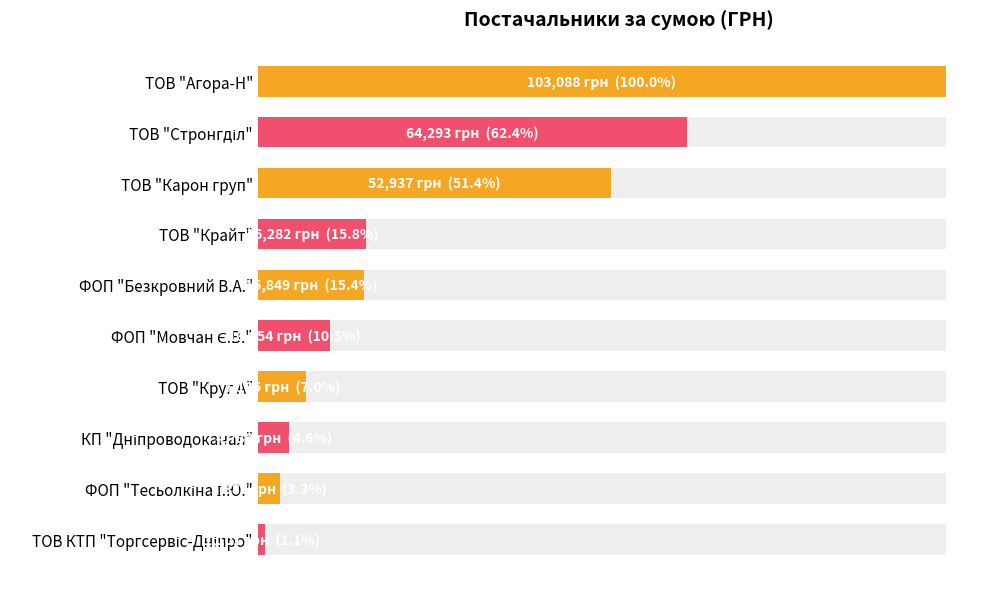

What is the smallest value displayed?

1100.7